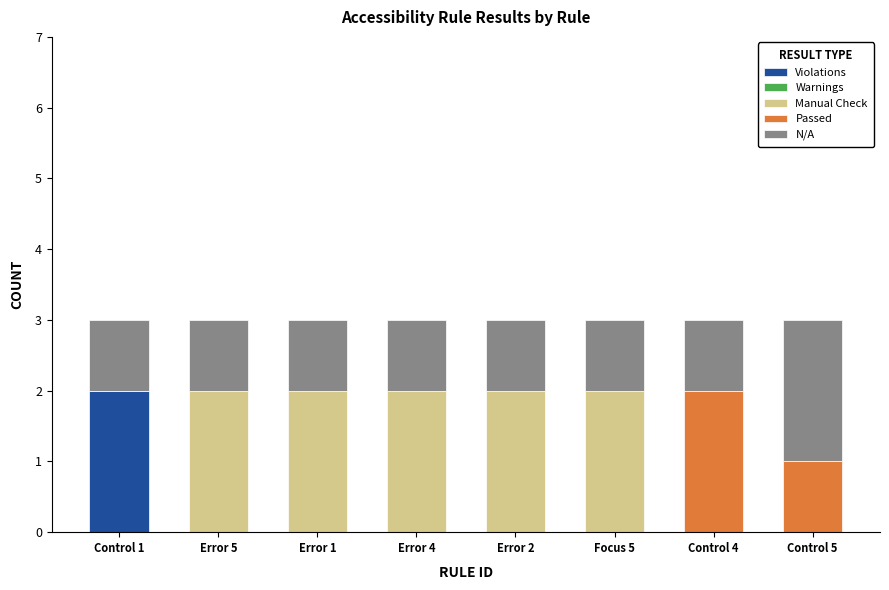

Which category has the highest value in the Violations series?

Control 1